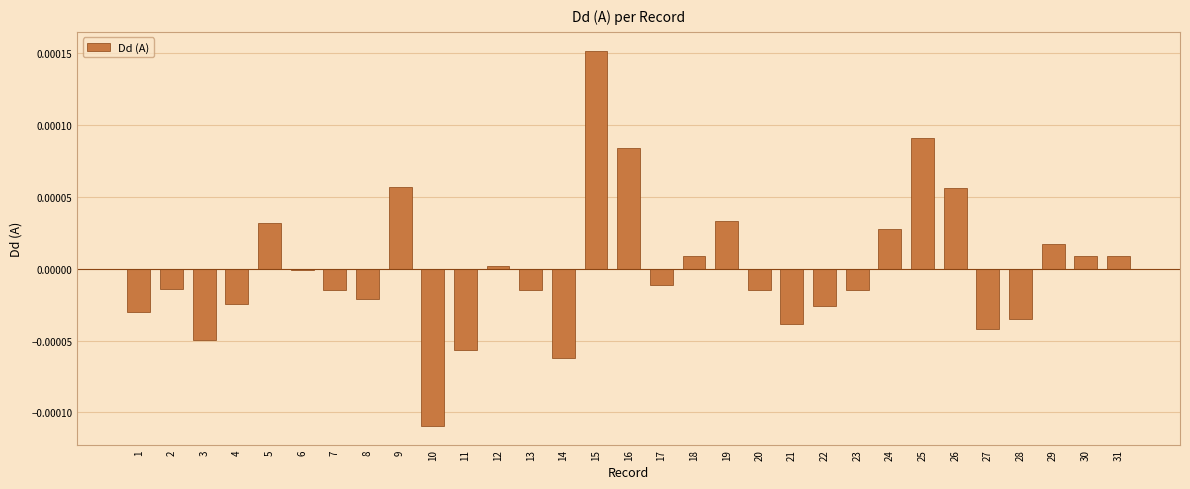

At which category does the chart reach its peak across all series?

15